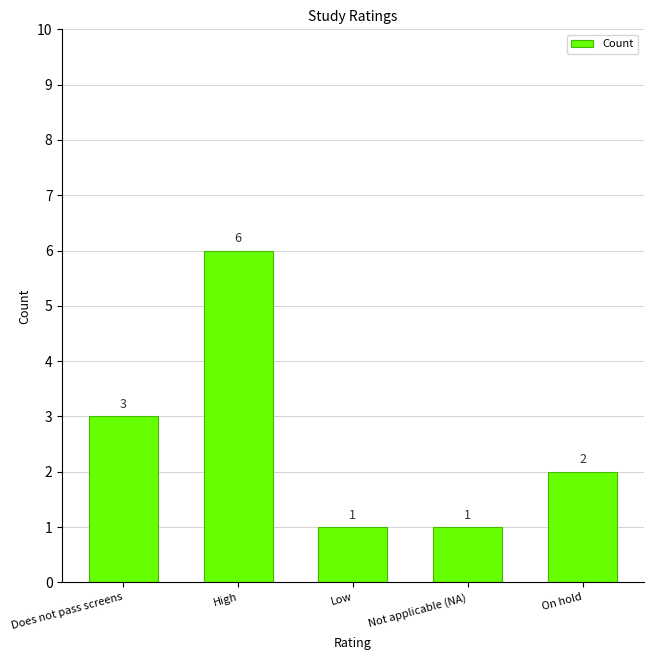

What is the difference between the second highest and second lowest values?

2